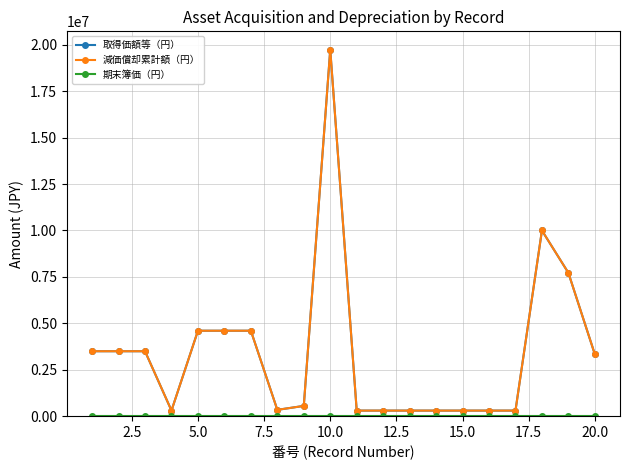

Does the chart have visible grid lines?

Yes